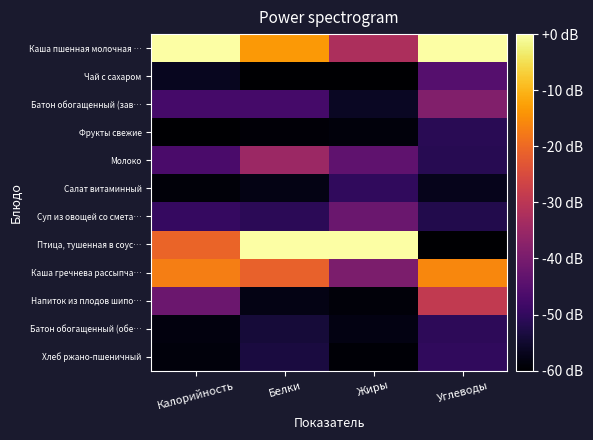

Reading left to right, what are all the values shown in this chart?

Каша пшенная молочная …: Калорийность=0.0	Белки=-13.5	Жиры=-32.3	Углеводы=0.0
Чай с сахаром: Калорийность=-56.7	Белки=-60.0	Жиры=-60.0	Углеводы=-45.2
Батон обогащенный (зав…: Калорийность=-47.5	Белки=-47.4	Жиры=-56.1	Углеводы=-38.6
Фрукты свежие: Калорийность=-60.0	Белки=-59.1	Жиры=-58.7	Углеводы=-51.2
Молоко: Калорийность=-46.8	Белки=-34.7	Жиры=-43.7	Углеводы=-51.5
Салат витаминный: Калорийность=-59.0	Белки=-57.7	Жиры=-50.2	Углеводы=-57.2
Суп из овощей со смета…: Калорийность=-49.5	Белки=-51.0	Жиры=-42.1	Углеводы=-52.1
Птица, тушенная в соус…: Калорийность=-20.8	Белки=0.0	Жиры=0.0	Углеводы=-60.0
Каша гречнева рассыпча…: Калорийность=-17.0	Белки=-21.2	Жиры=-39.5	Углеводы=-15.9
Напиток из плодов шипо…: Калорийность=-41.7	Белки=-57.7	Жиры=-59.0	Углеводы=-28.9
Батон обогащенный (обе…: Калорийность=-58.4	Белки=-54.1	Жиры=-58.0	Углеводы=-50.7
Хлеб ржано-пшеничный: Калорийность=-58.7	Белки=-53.2	Жиры=-59.3	Углеводы=-50.4